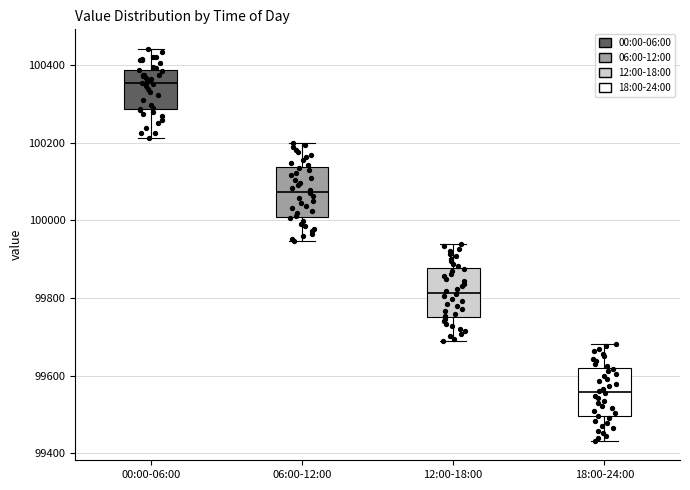

Which box has the highest median line?

00:00-06:00